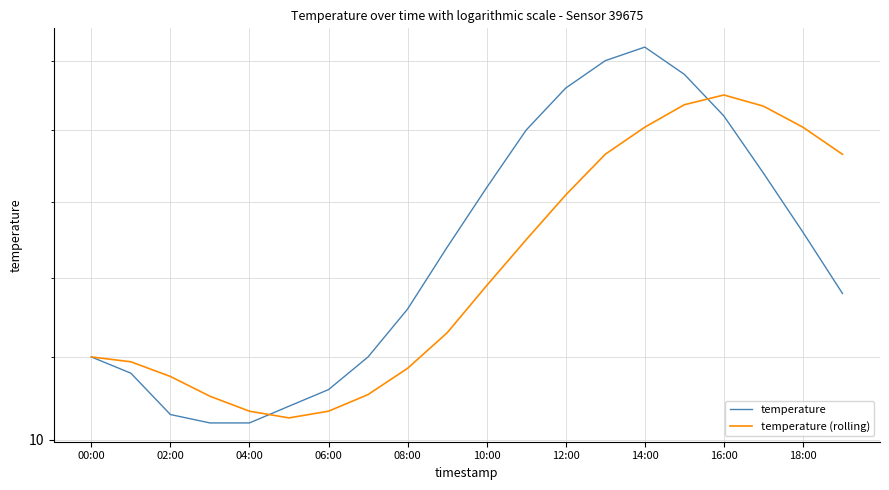

What is the difference between the temperature (rolling) values at 10:00 and 02:00?

0.6